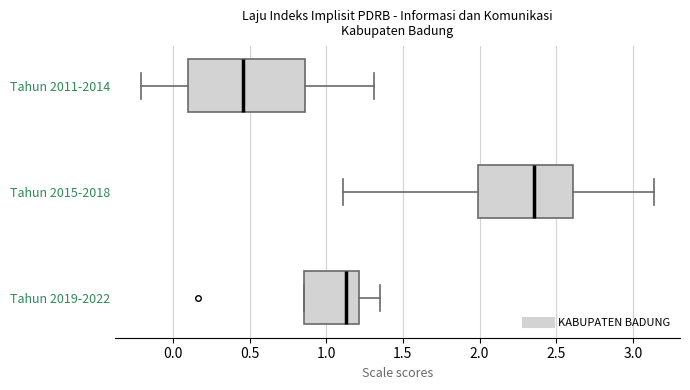

Which box is the widest, from its left edge to its right edge?

Tahun 2011-2014